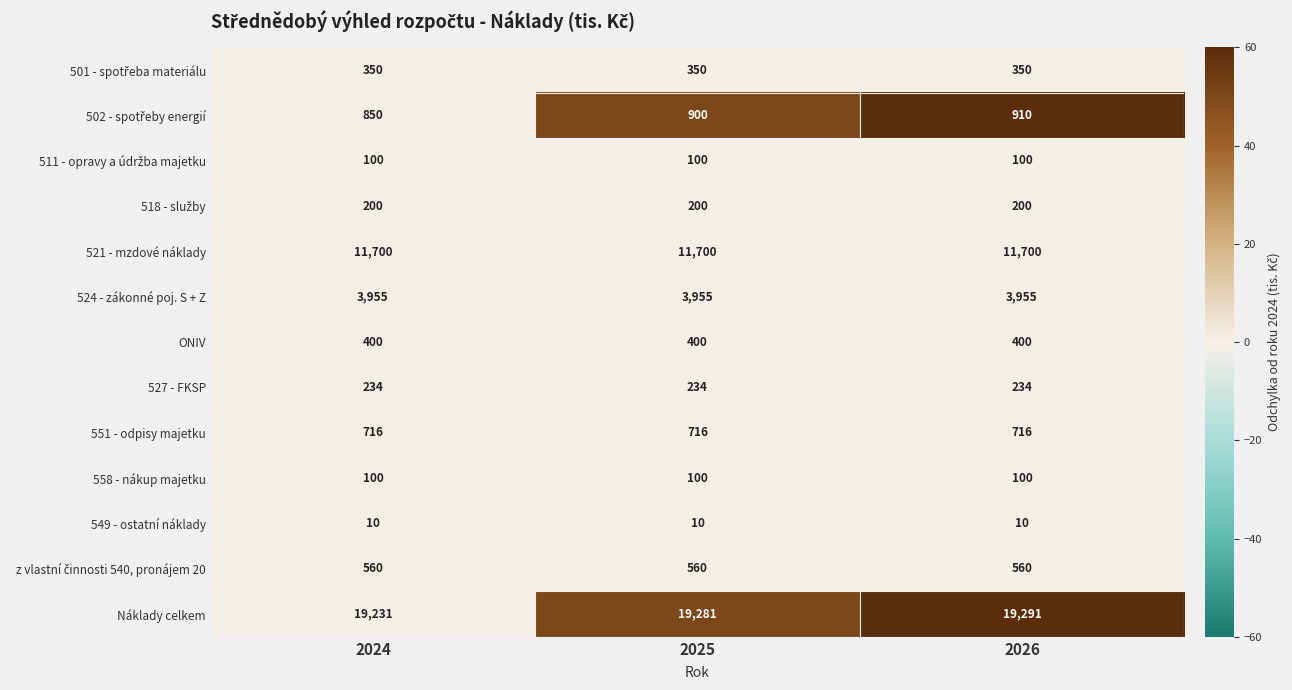

What is the sum of all 558 - nákup majetku values?

300